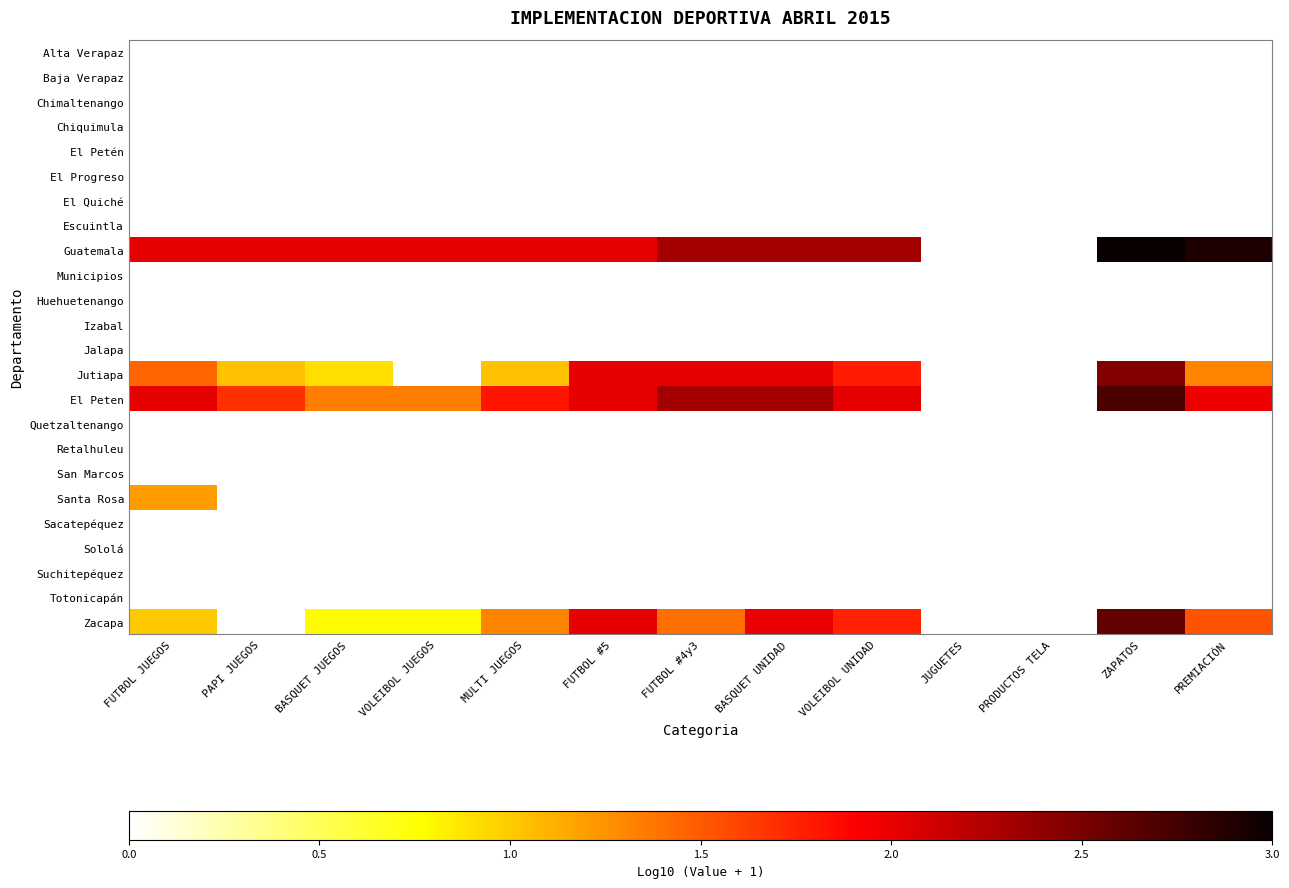

Which series has the largest range (max minus min)?

Guatemala